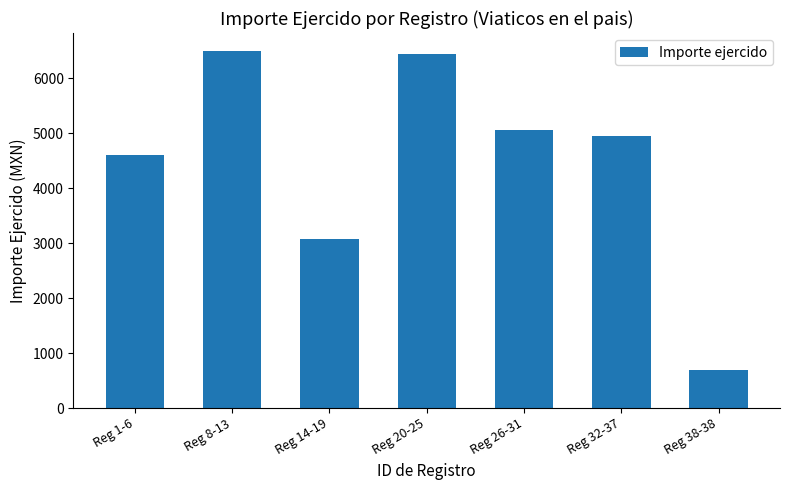

How many data points are less than 4949?

3